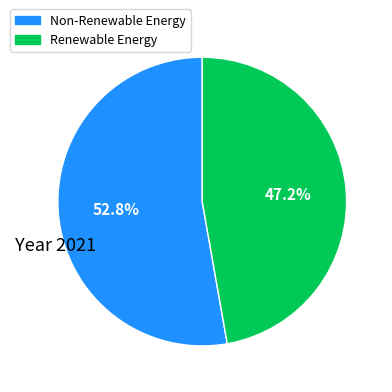

Is there any slice that represents more than half of the pie?

Yes